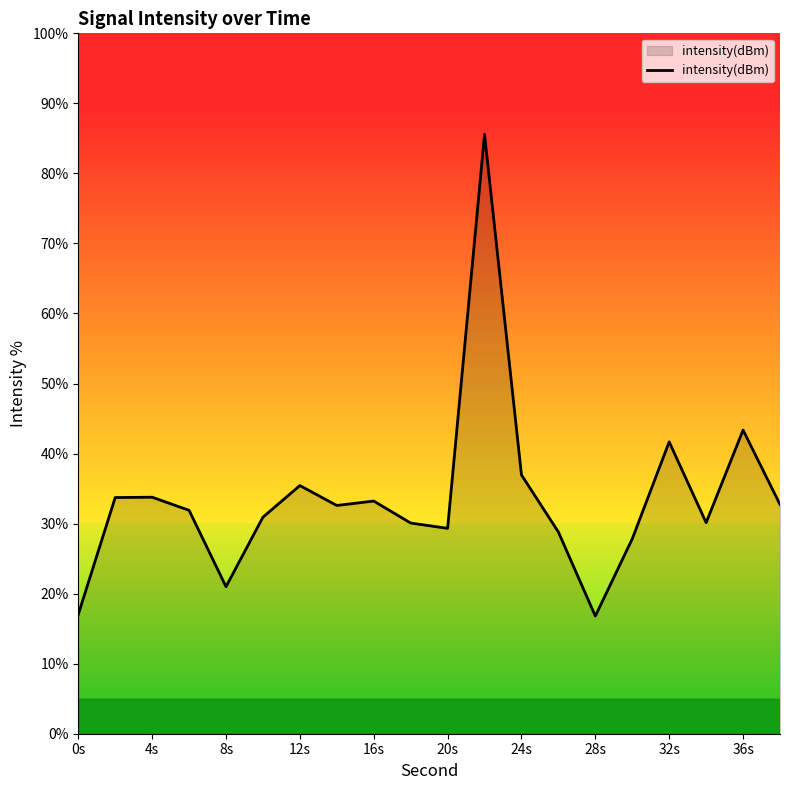

What is the difference between the maximum and minimum values?

68.8